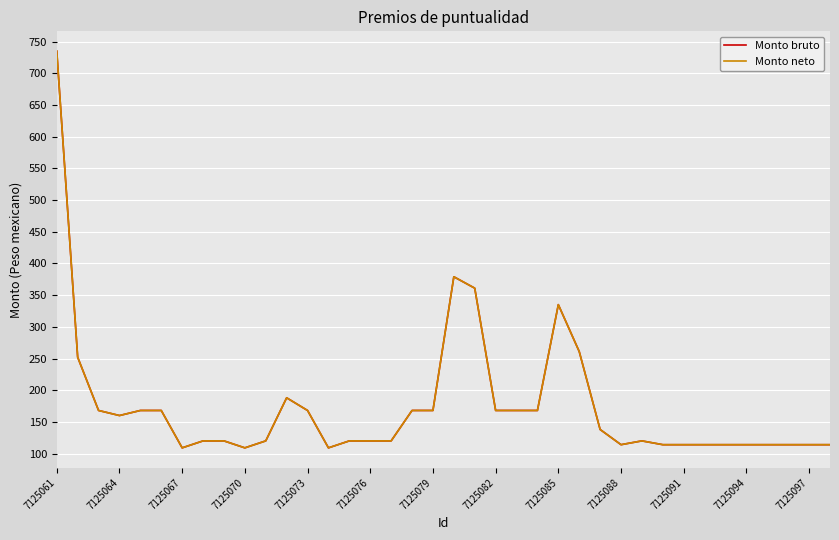

Does the chart display data point markers on the line(s)?

No